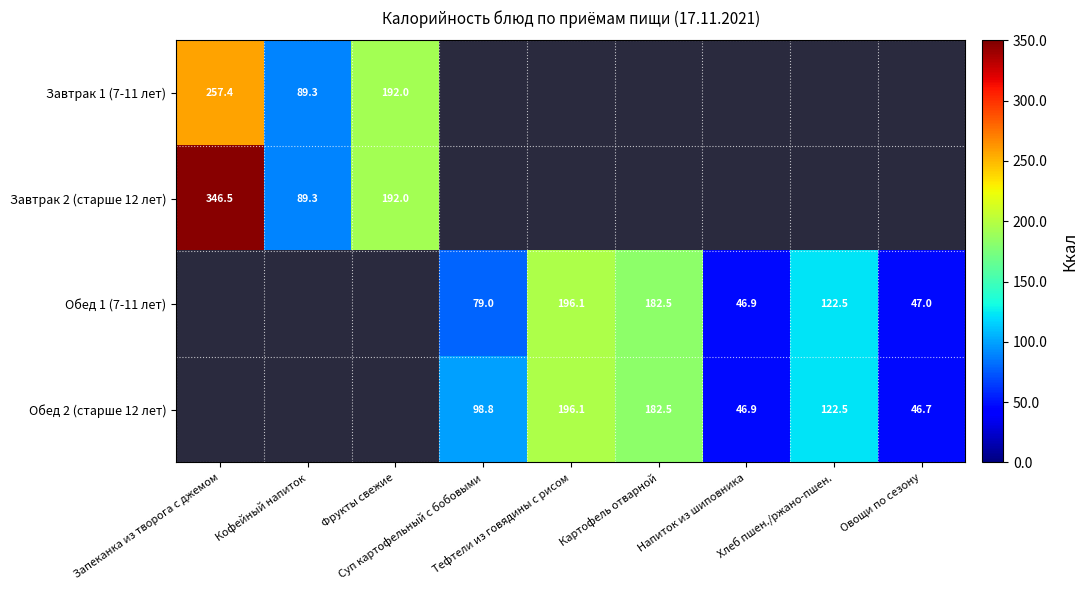

Rank the series at Картофель отварной from highest to lowest value.

Обед 1 (7-11 лет), Обед 2 (старше 12 лет), Завтрак 1 (7-11 лет), Завтрак 2 (старше 12 лет)